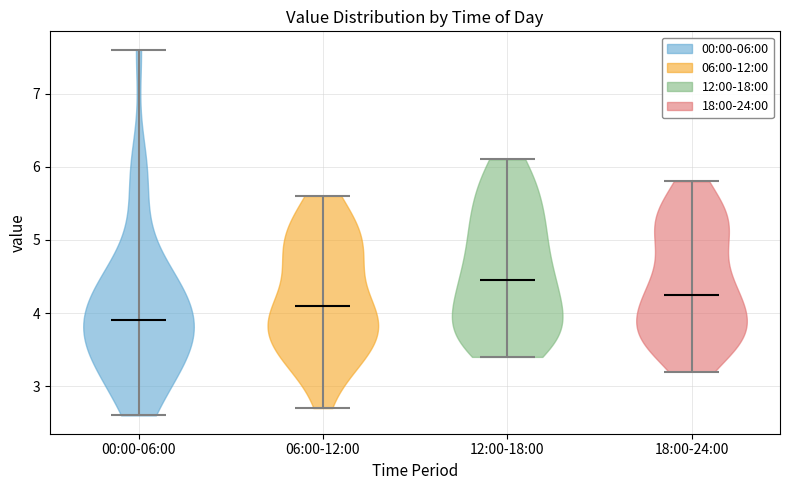

Reading left to right, read every violin against the y-axis: where its median line is, and the lowest and highest points it reaches. The values are not printed on the chart, so give them approximately, as read against the axis.

00:00-06:00: median line 3.9, lowest point 2.6, highest point 7.6
06:00-12:00: median line 4.1, lowest point 2.7, highest point 5.6
12:00-18:00: median line 4.5, lowest point 3.4, highest point 6.1
18:00-24:00: median line 4.3, lowest point 3.2, highest point 5.8